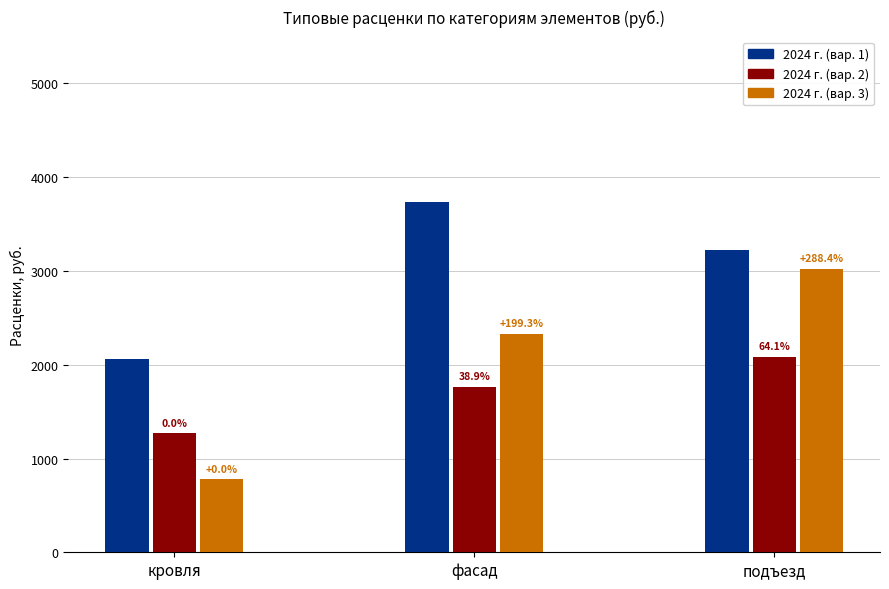

Where does the 2024 г. (вар. 1) series first go above 3224?

фасад